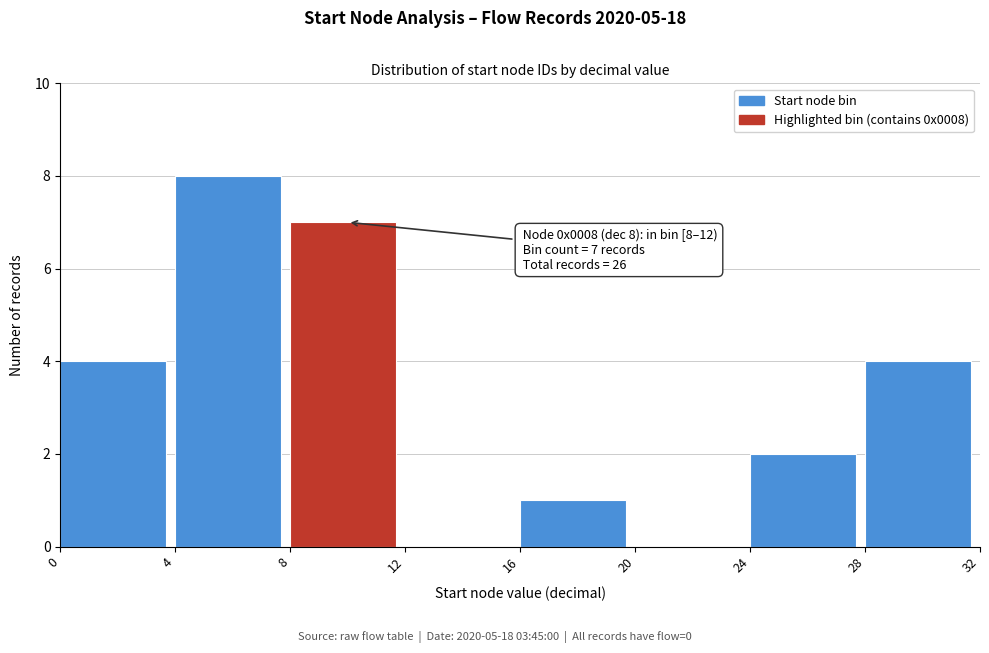

Over which range of the x-axis is the bar tallest?

4 to 8